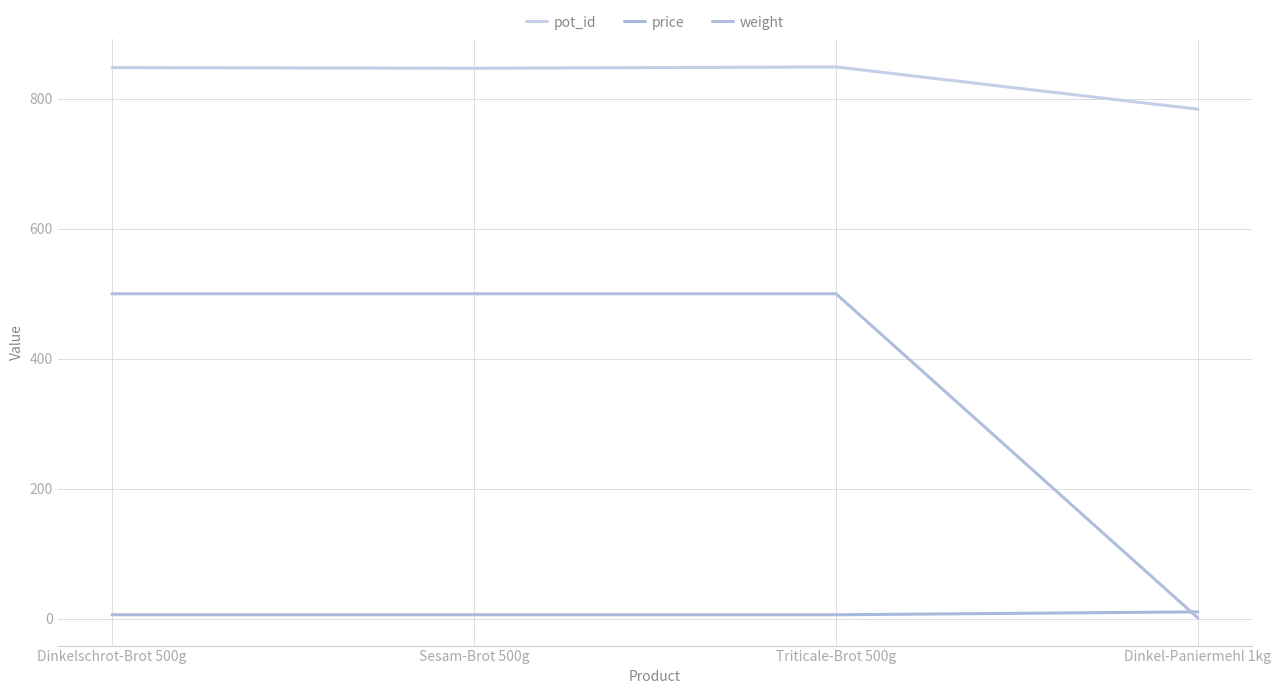

Does the chart have visible grid lines?

Yes